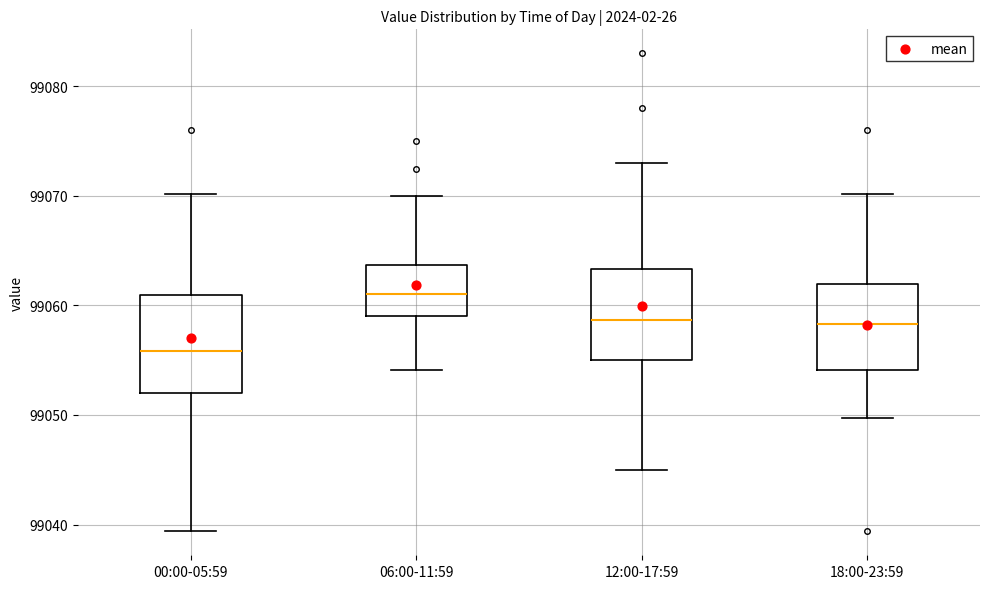

Where does the upper whisker of the box for 18:00-23:59 end on the y-axis? The values are not printed on the chart, so give them approximately, as read against the axis.

99070